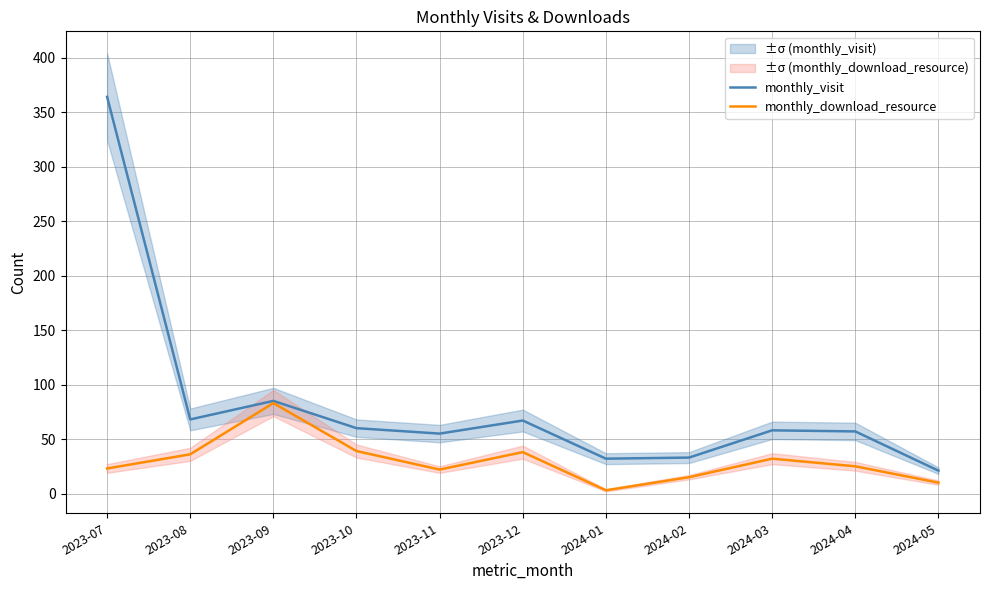

What is the difference between the second highest and minimum values in the monthly_download_resource series?

36